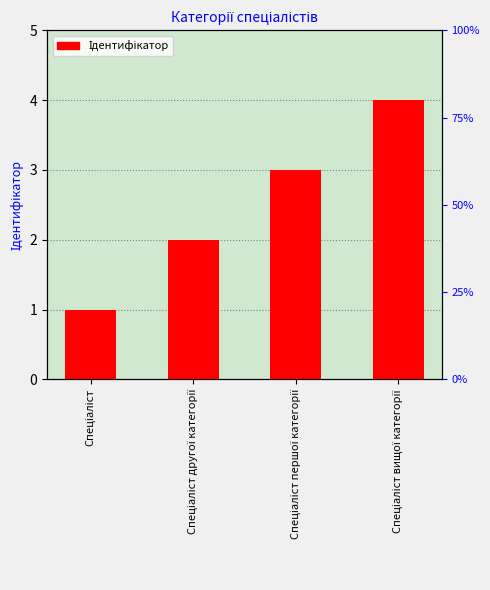

How many bars are there in total?

4